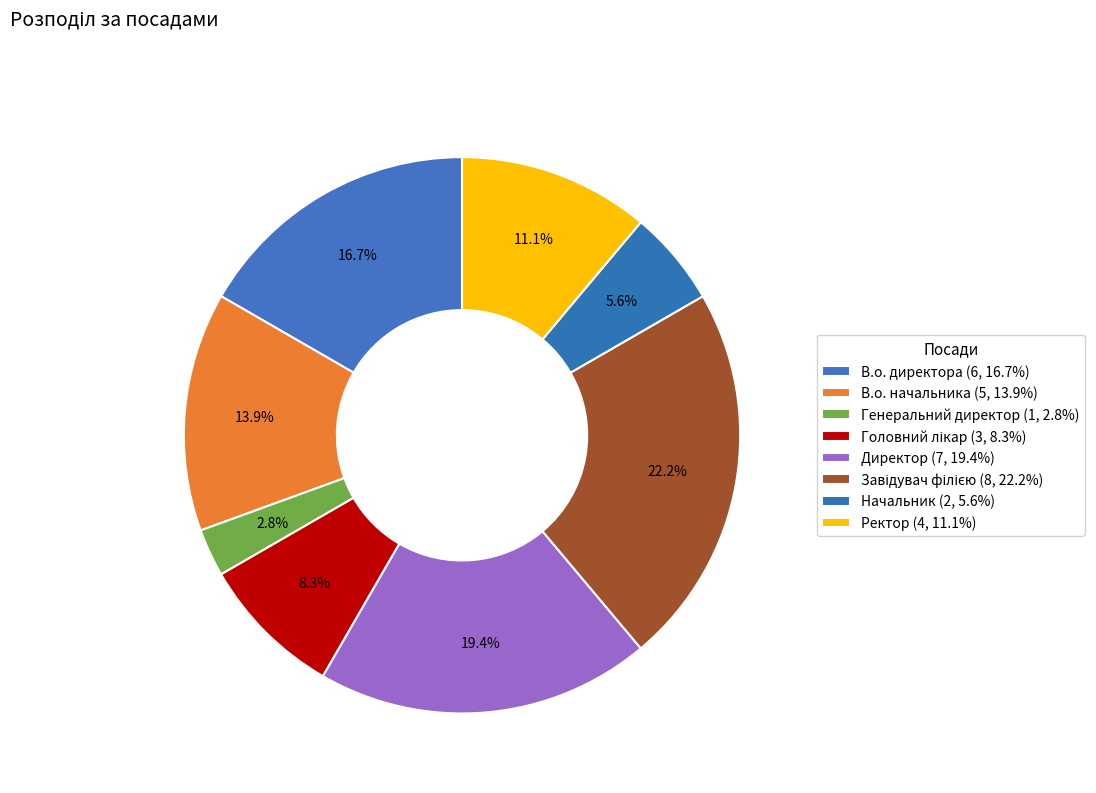

Is it true that Ректор is 11% of the pie?

True